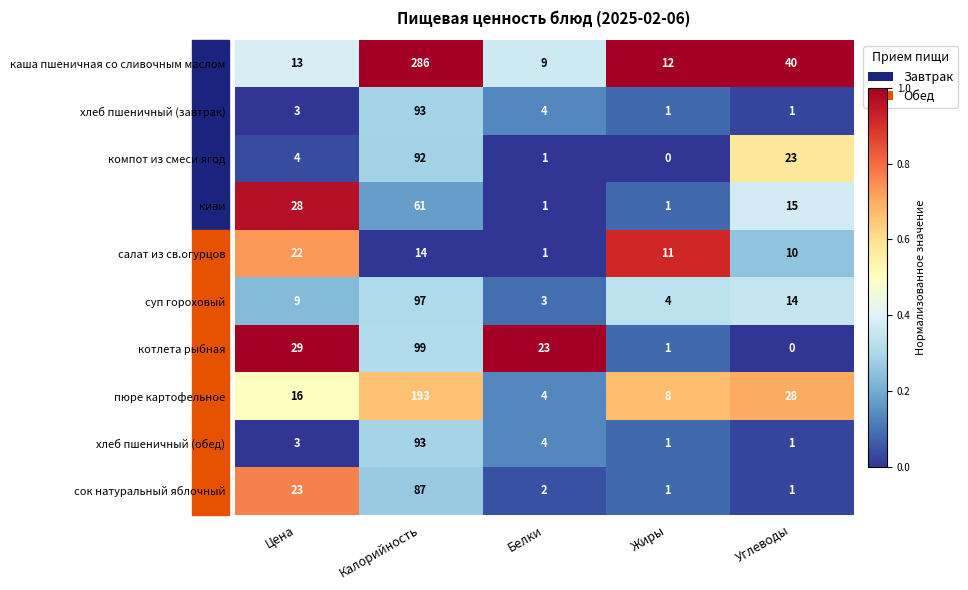

Rank the categories by каша пшеничная со сливочным маслом value from highest to lowest.

Калорийность, Углеводы, Цена, Жиры, Белки